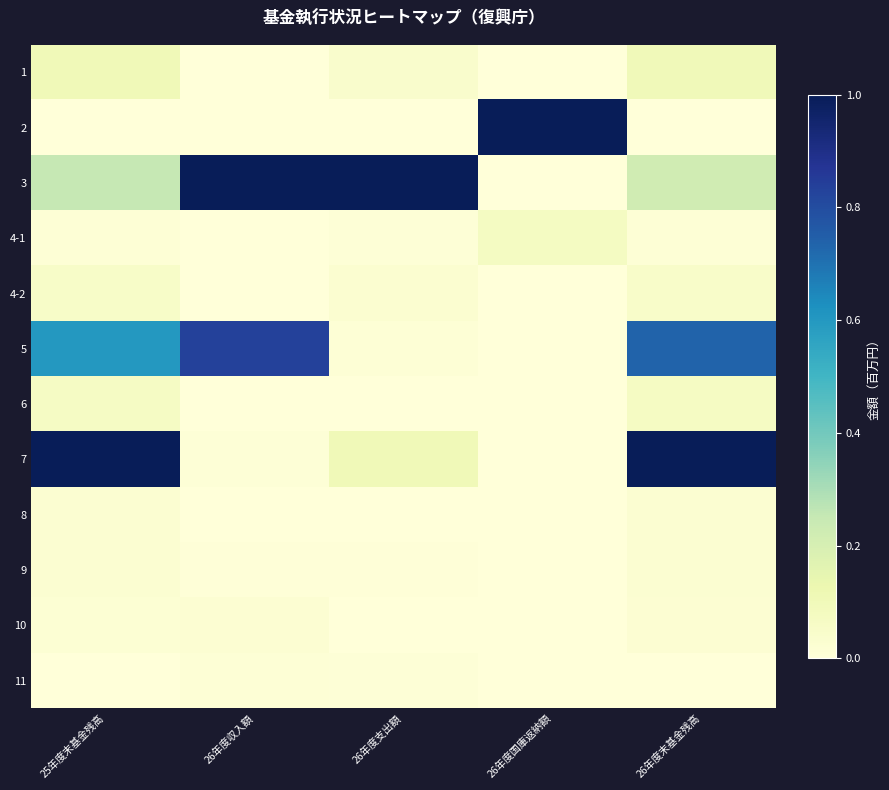

What is the total value across all series at 26年度国庫返納額?

1.1